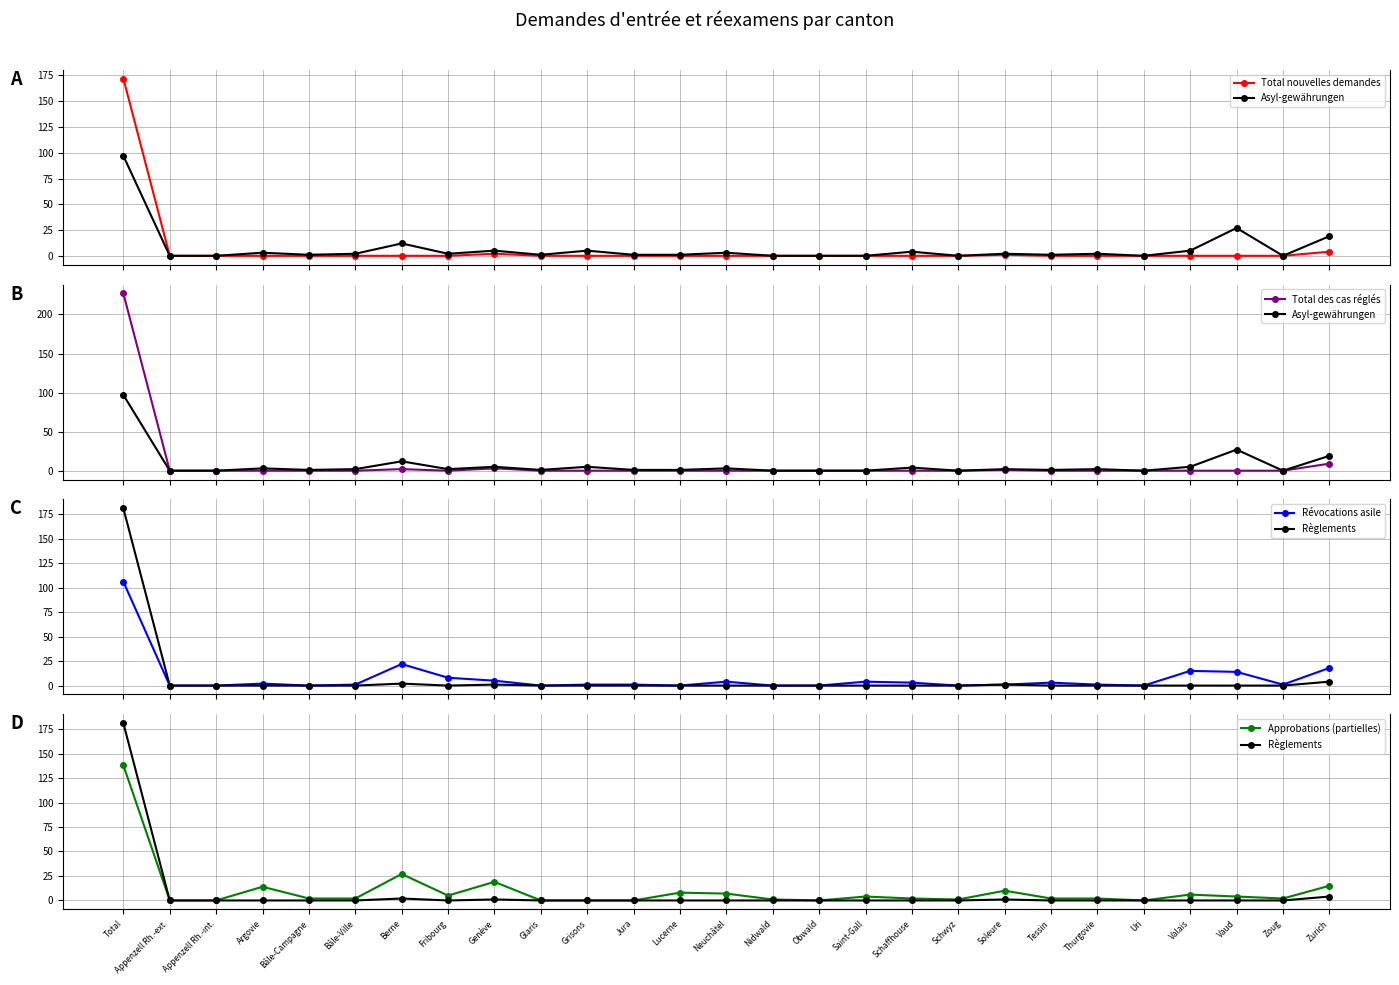

What is the label of the 9th point from the right?

Schwyz